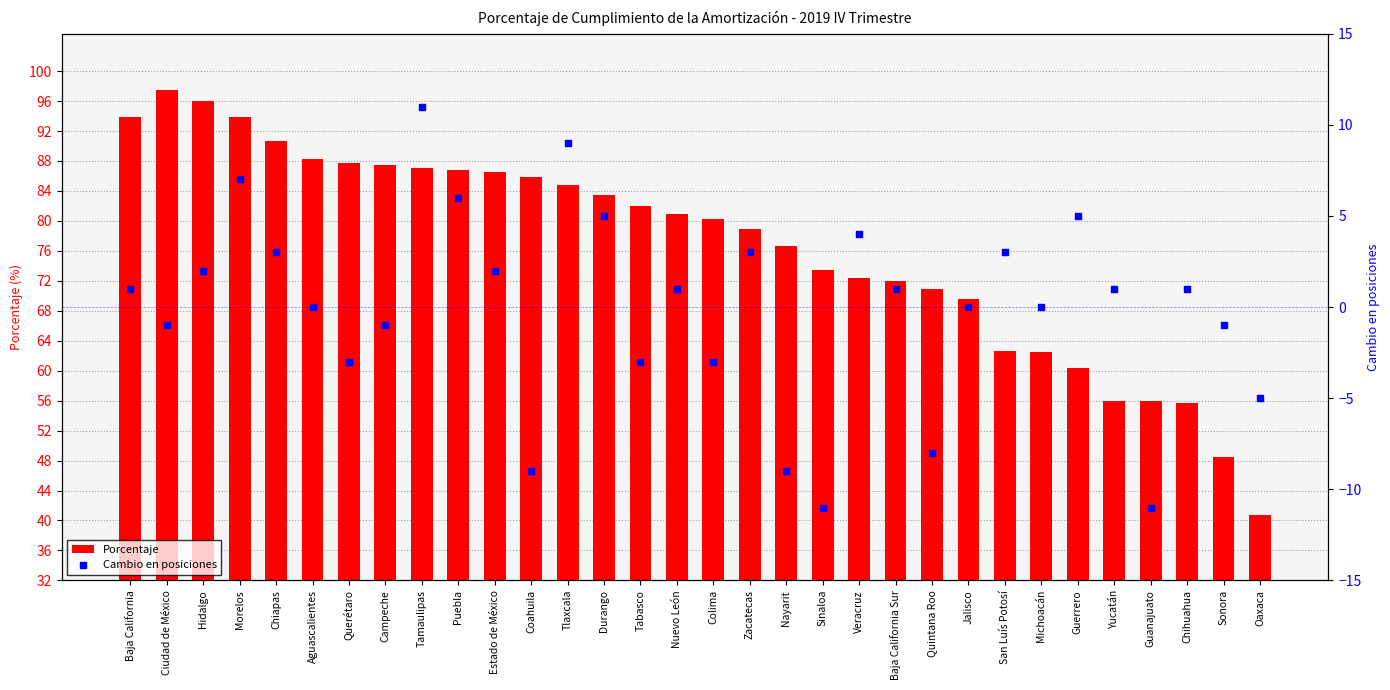

Which series contains the lowest Y value?

Cambio en posiciones